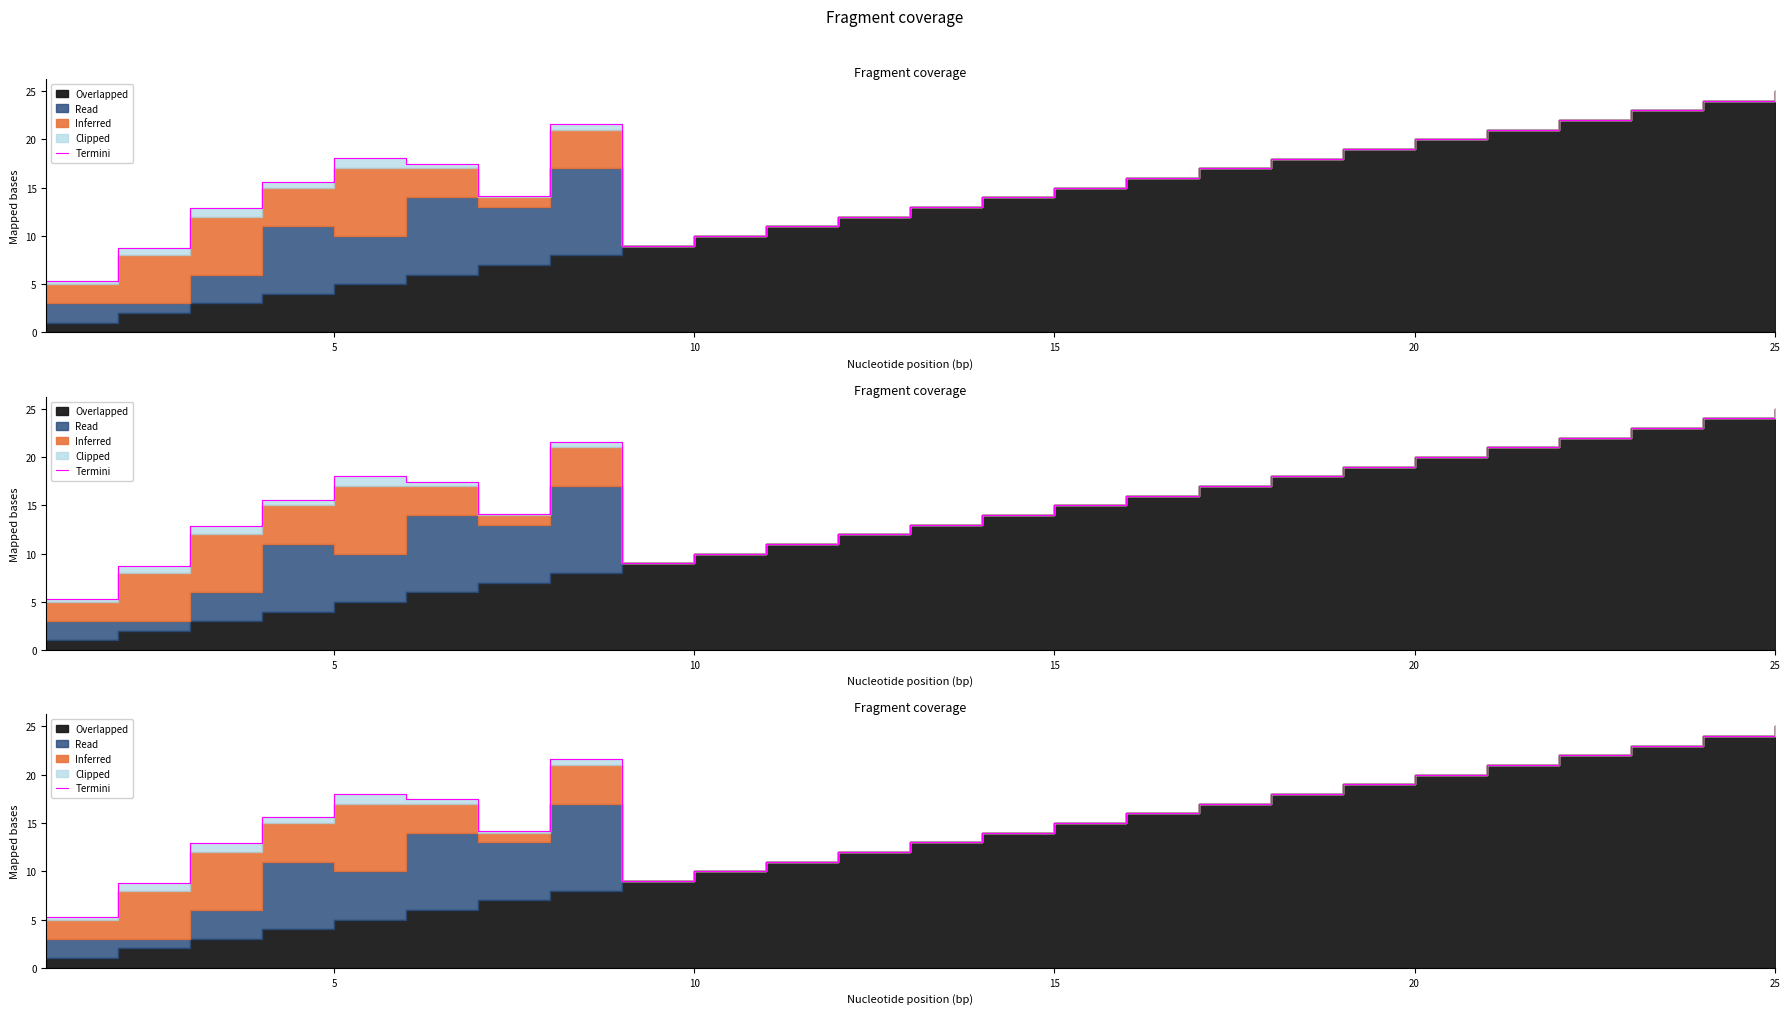

What is the label of the 15th point from the left?

15